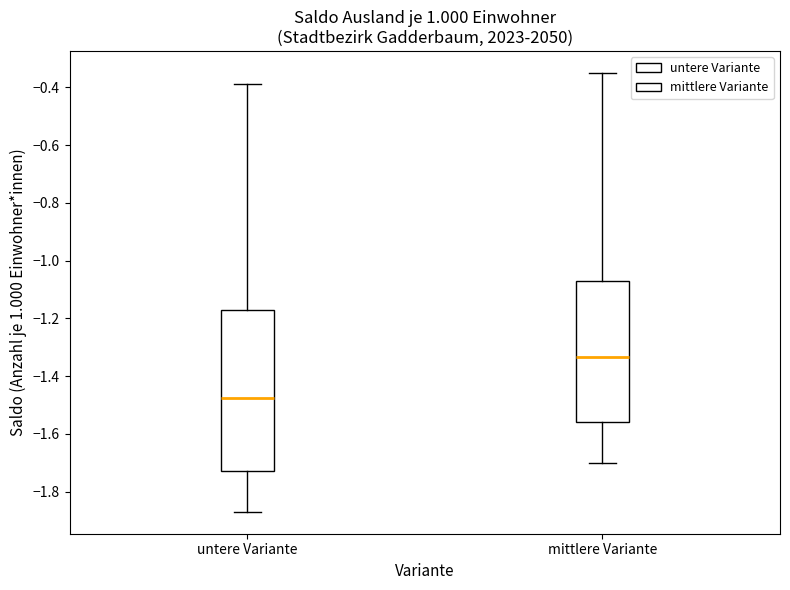

Which box has the highest median line?

mittlere Variante